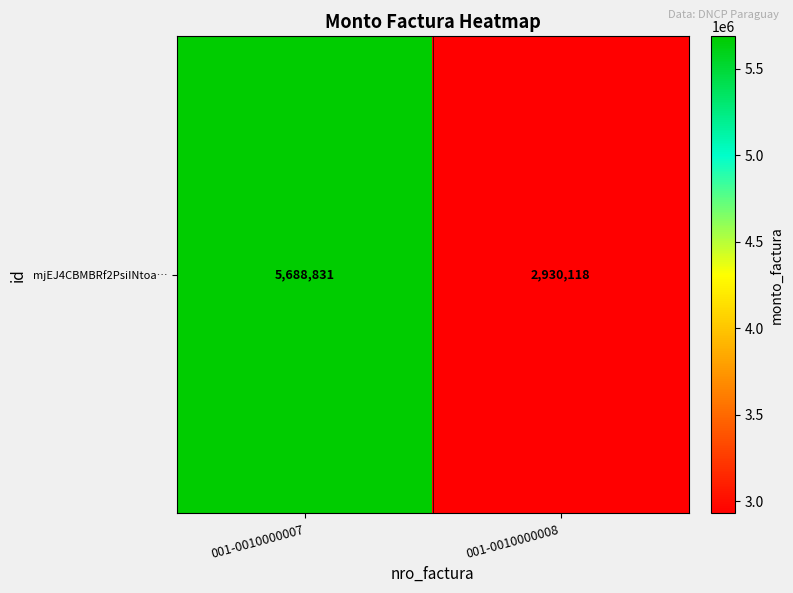

Rank the categories by value from lowest to highest.

001-0010000008, 001-0010000007